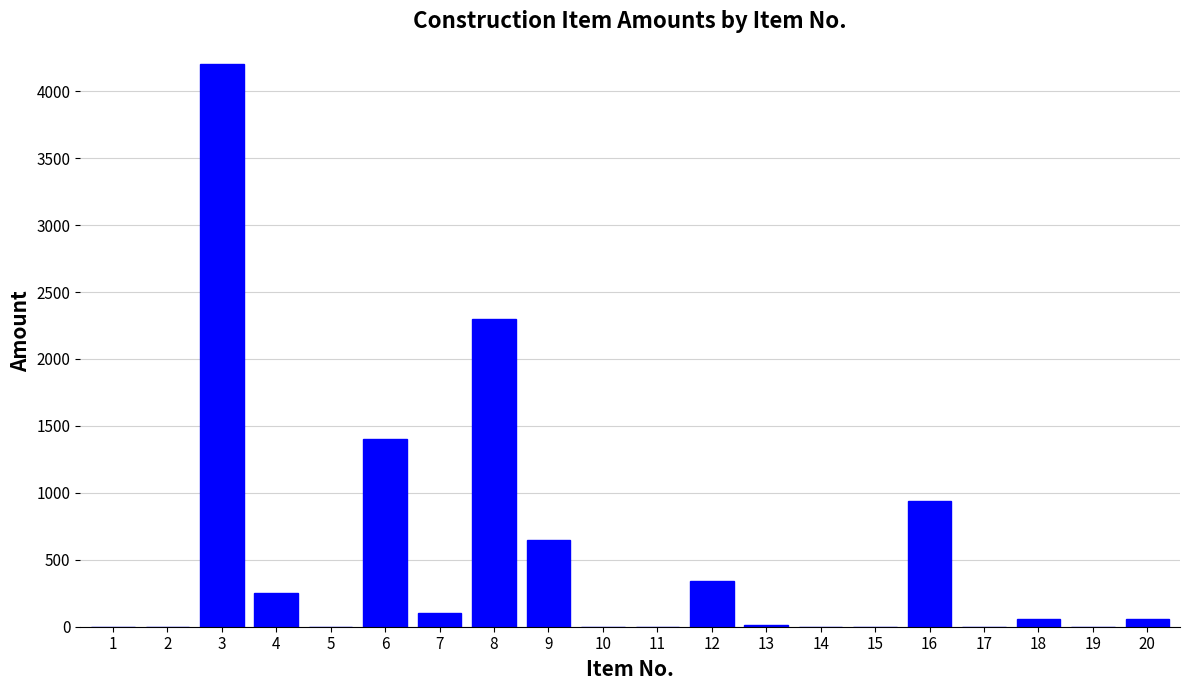

What value does the data have at 3?

4200.0